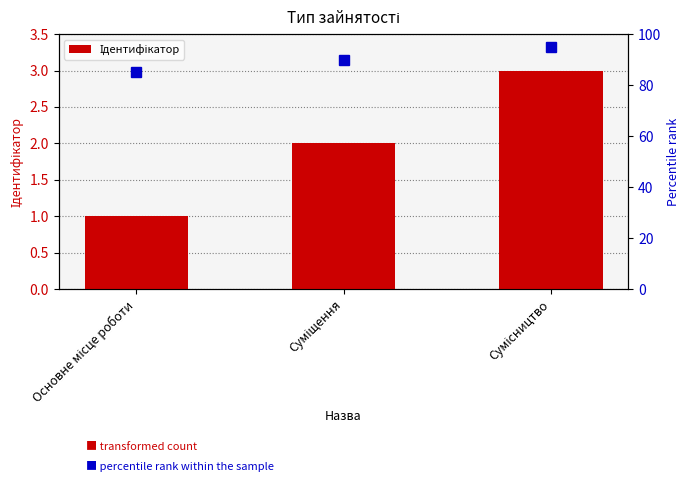

Which category has the lowest value across all series?

Основне місце роботи